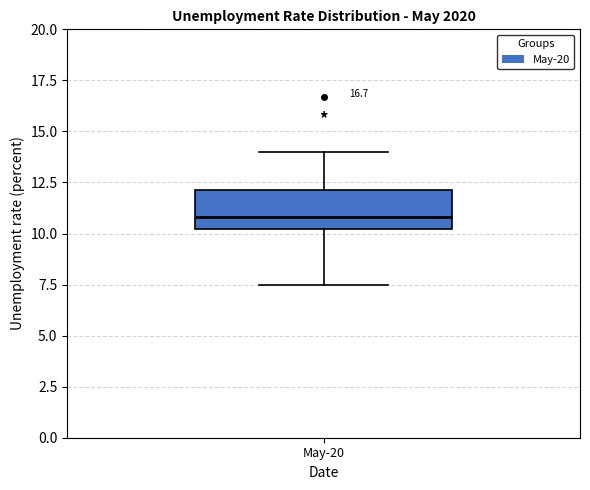

Transcribe this box plot: give where the median line is, the range the box spans, and where the two whiskers end, as read against the y-axis. The values are not printed on the chart, so give them approximately, as read against the axis.

median 11.0, box 10.0 to 12.0, whiskers 7.5 to 14.0